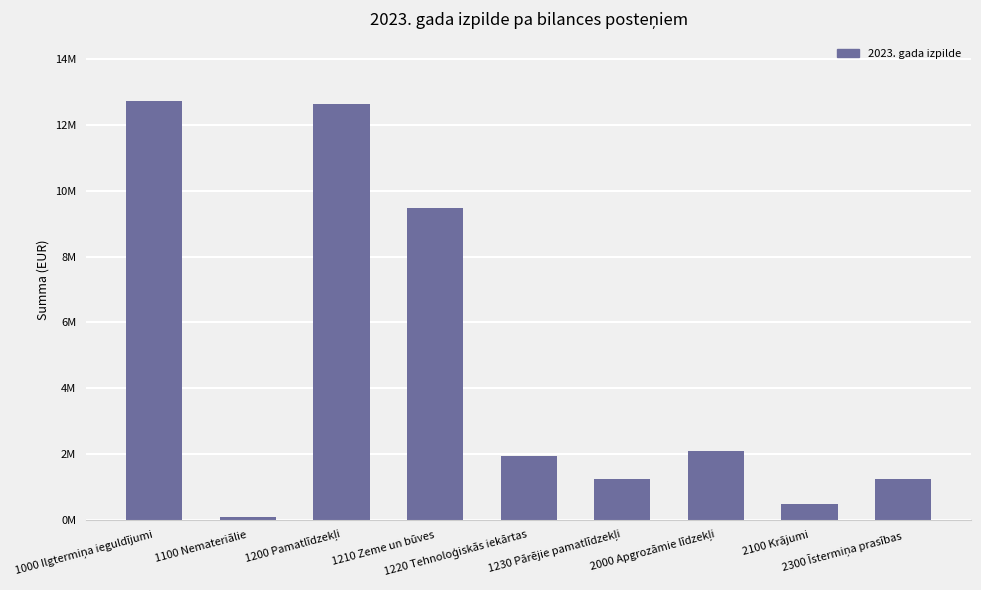

What is the sum of all values?

41875811